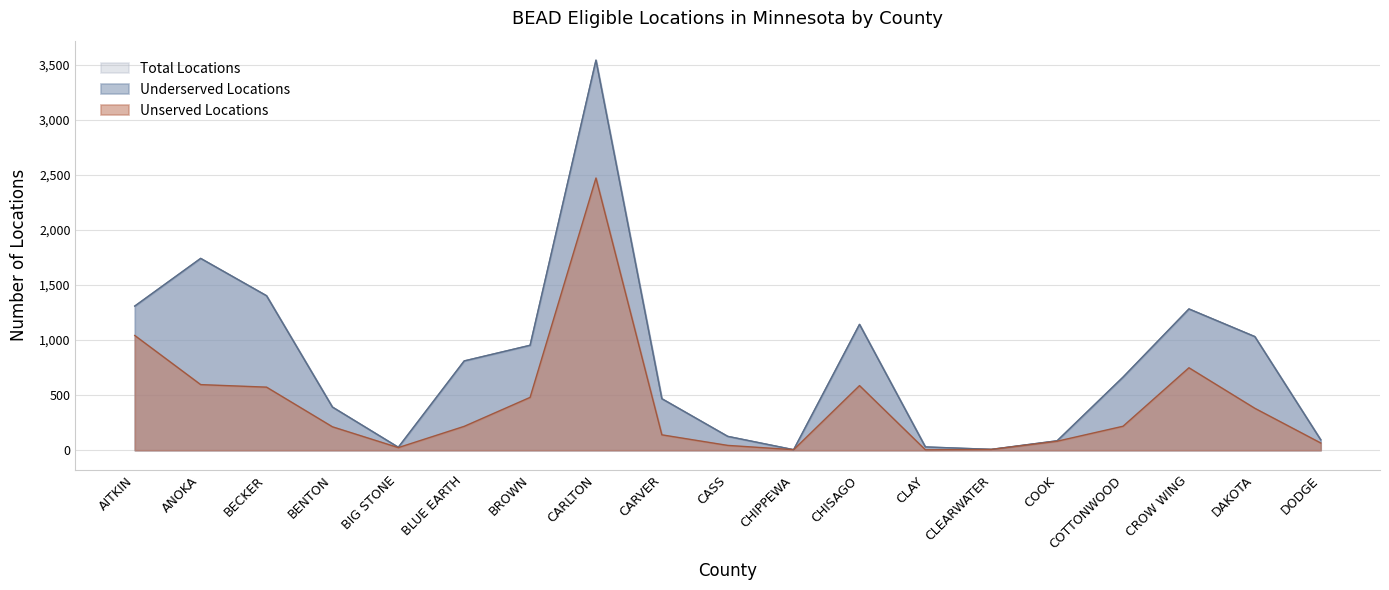

Which category has the highest value in the Total Locations series?

CARLTON